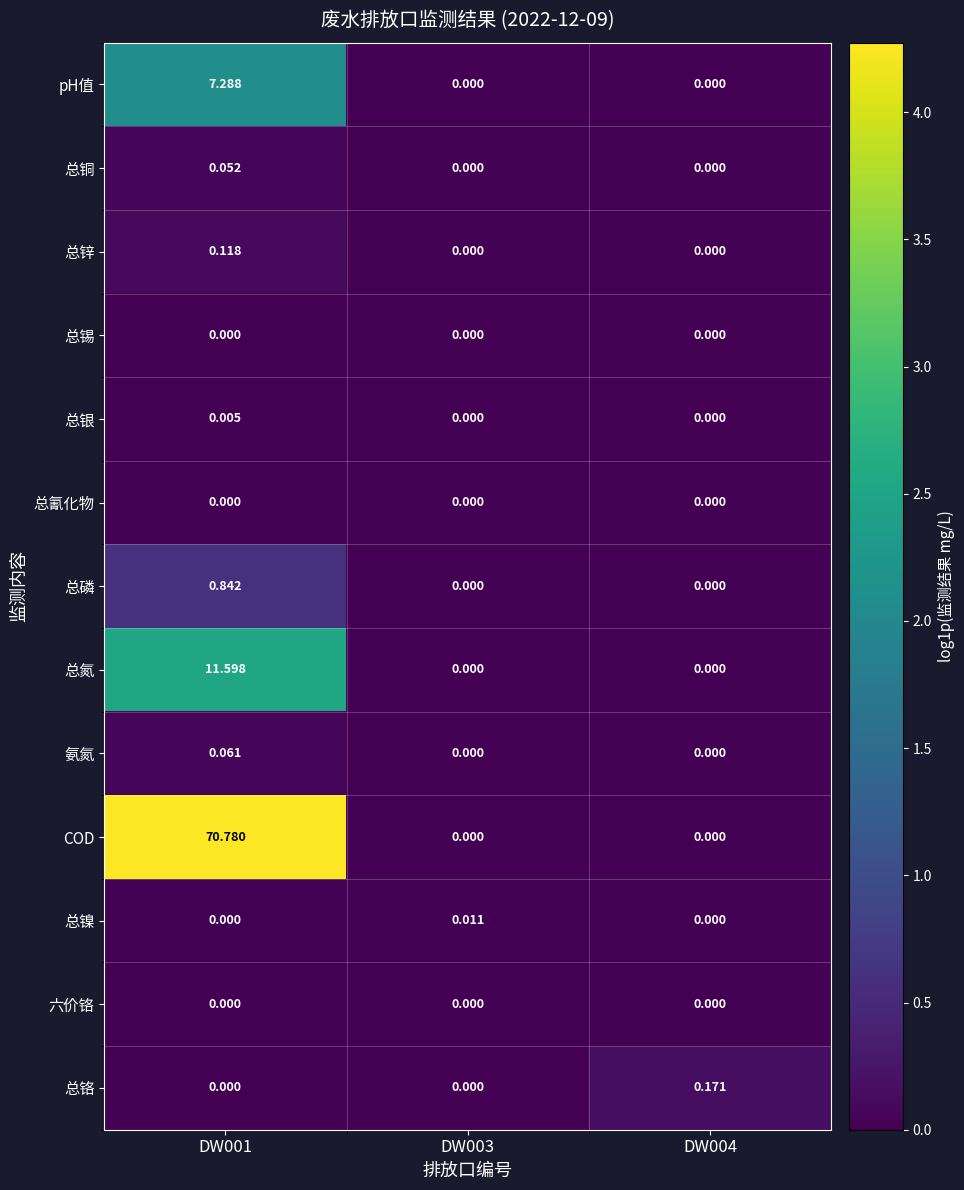

Which series has the largest total across all categories?

COD